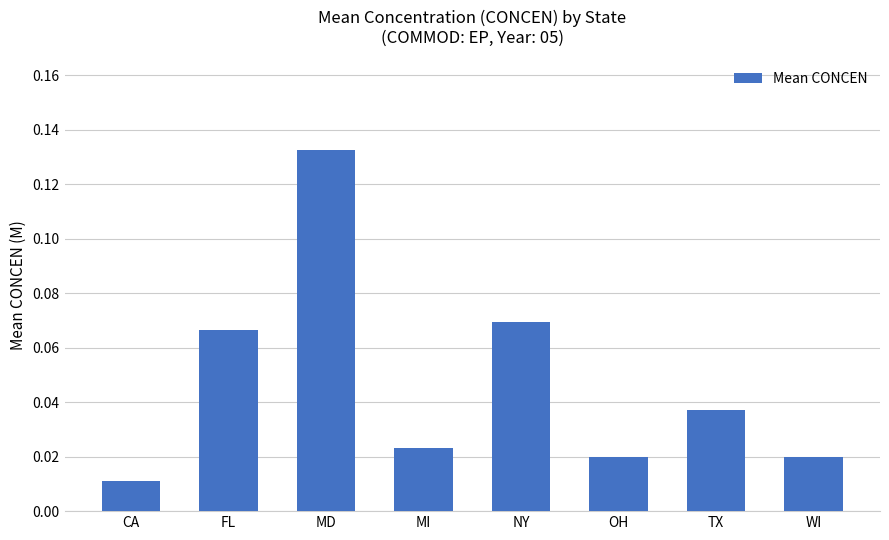

Does the chart contain any negative values?

No